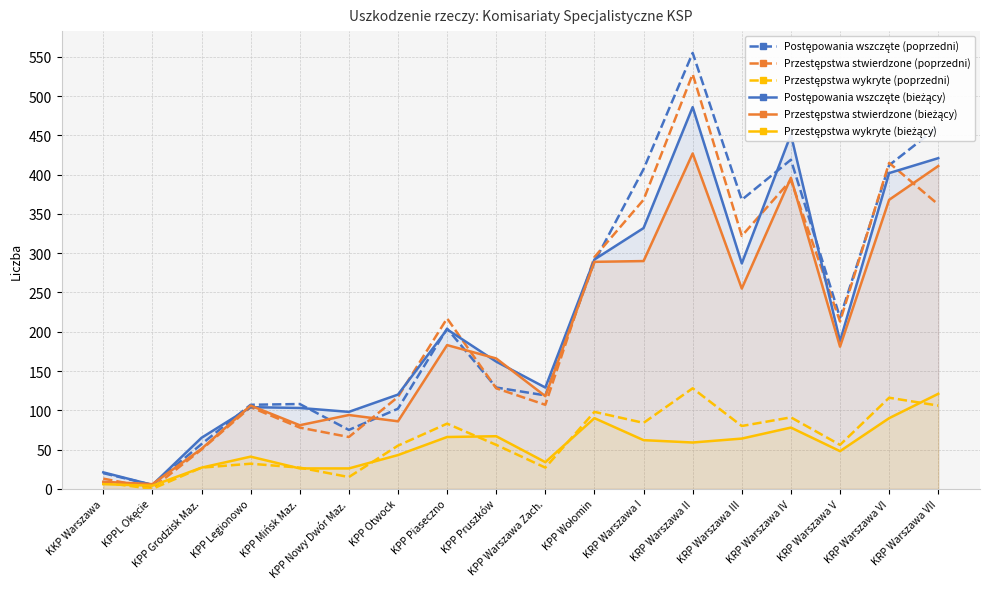

Does the chart have visible grid lines?

Yes